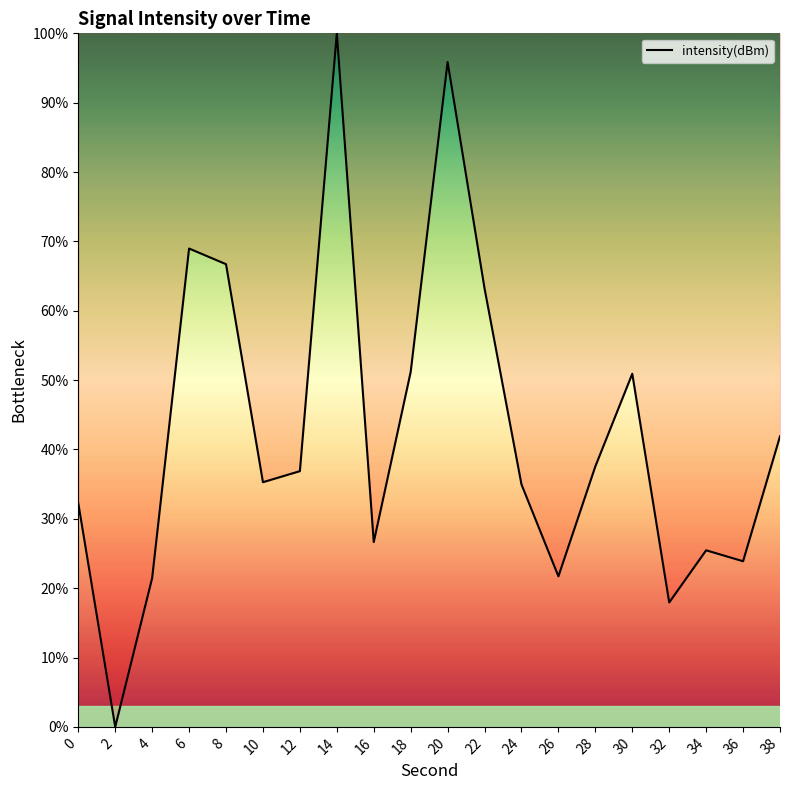

The value at 26 is 29.6. True or false?

False